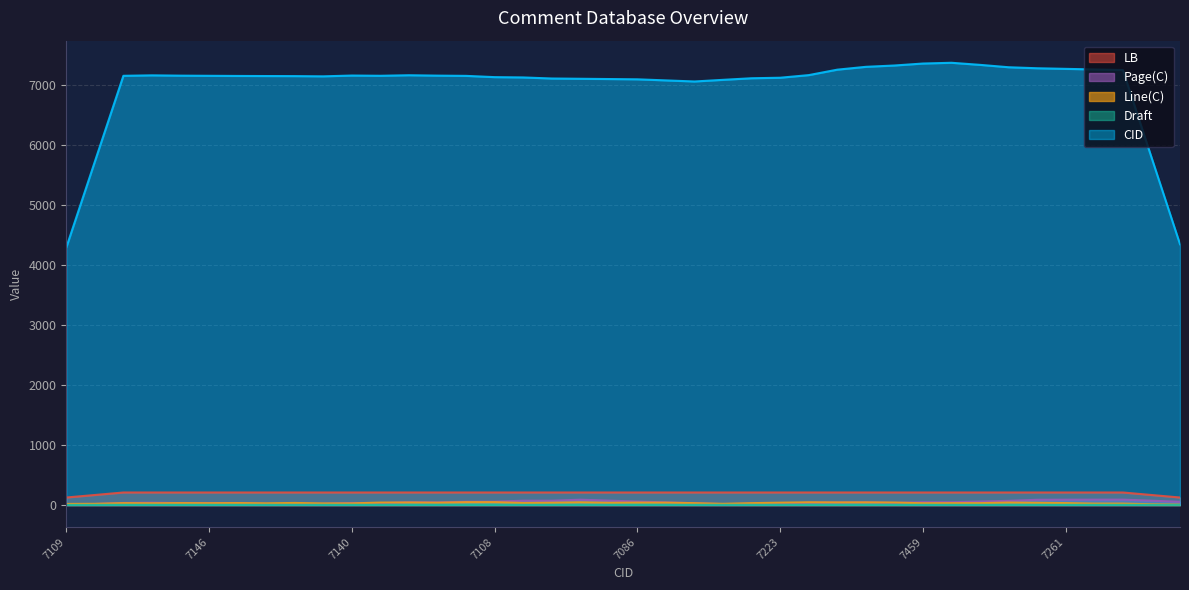

What is the greatest value displayed?

7364.6